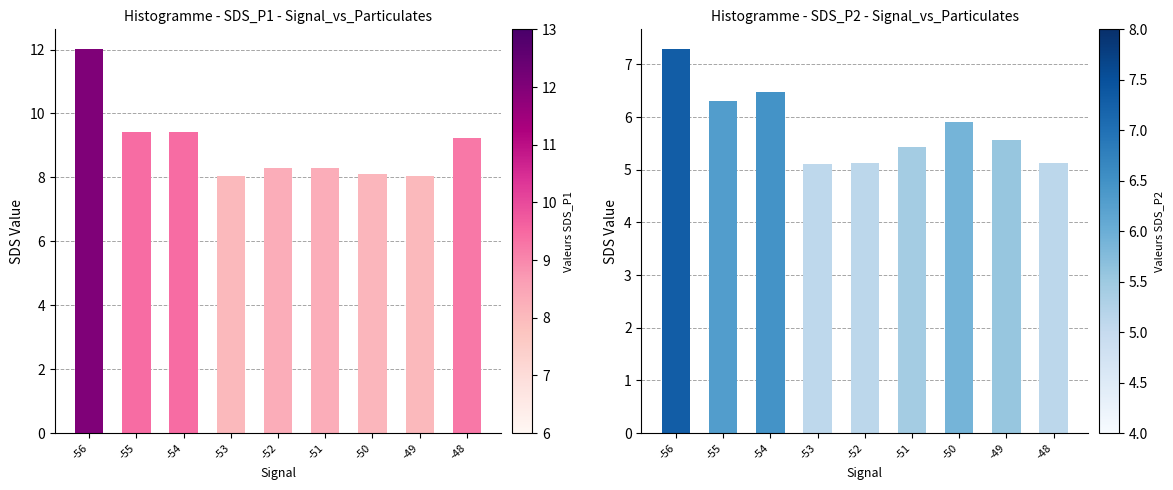

List the series in order of their peak value, highest first.

SDS_P1, SDS_P2